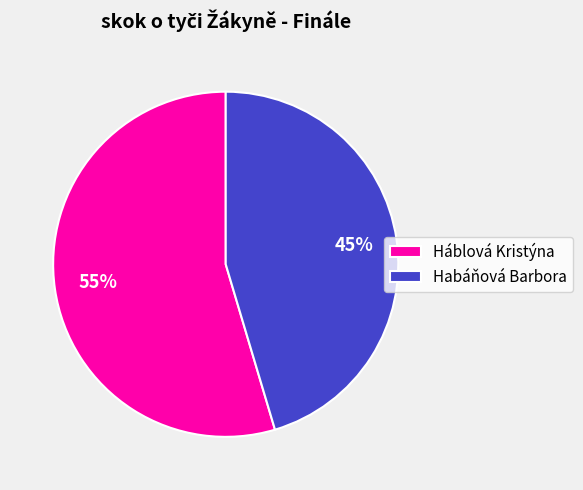

Is the sum of Habáňová Barbora and Háblová Kristýna greater than half?

Yes